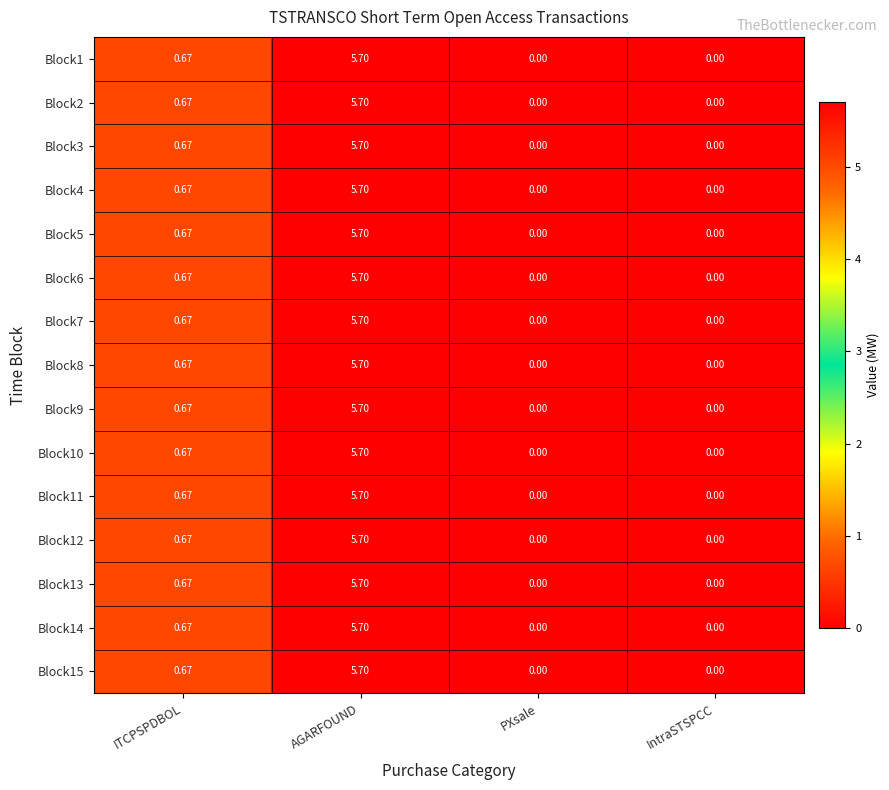

Is the value of Block2 at ITCPSPDBOL greater than the value of Block1 at PXsale?

Yes